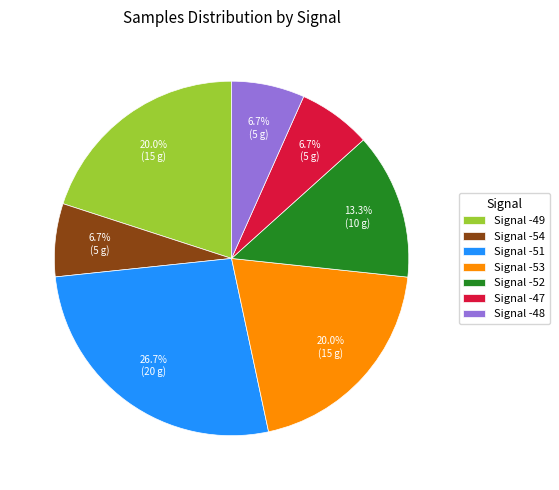

Which category has the biggest portion of the pie?

Signal -51